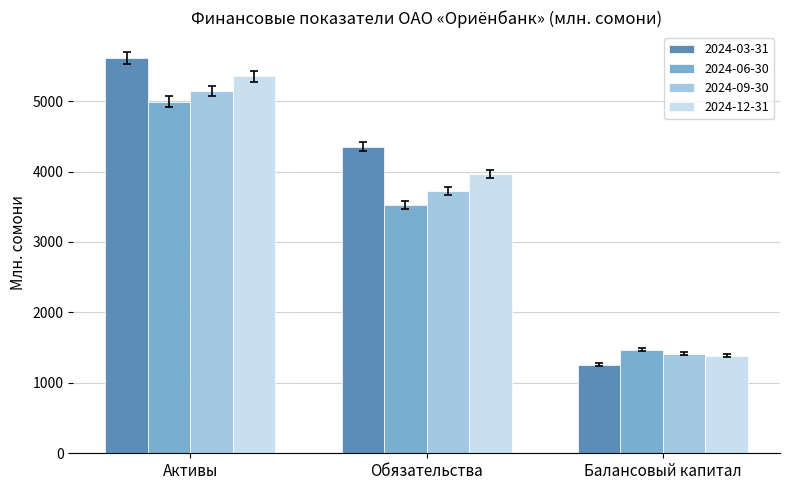

Reading left to right, extract all data points from this chart.

2024-03-31: 5611.1	4351.5	1259.7
2024-06-30: 4994.2	3525.5	1468.7
2024-09-30: 5143.4	3728.2	1415.2
2024-12-31: 5349.5	3963.8	1385.8